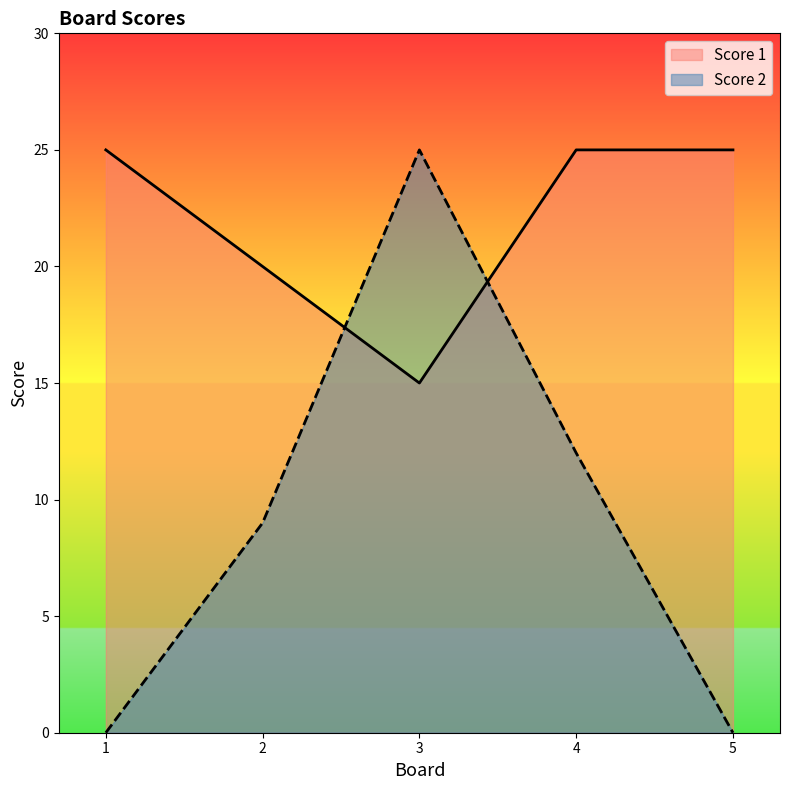

Which series changed the most between 2 and 3?

Score 2